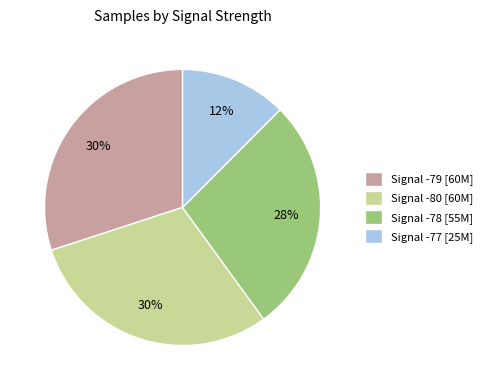

True or false: Signal -78 [55M] accounts for 28% of the total.

True